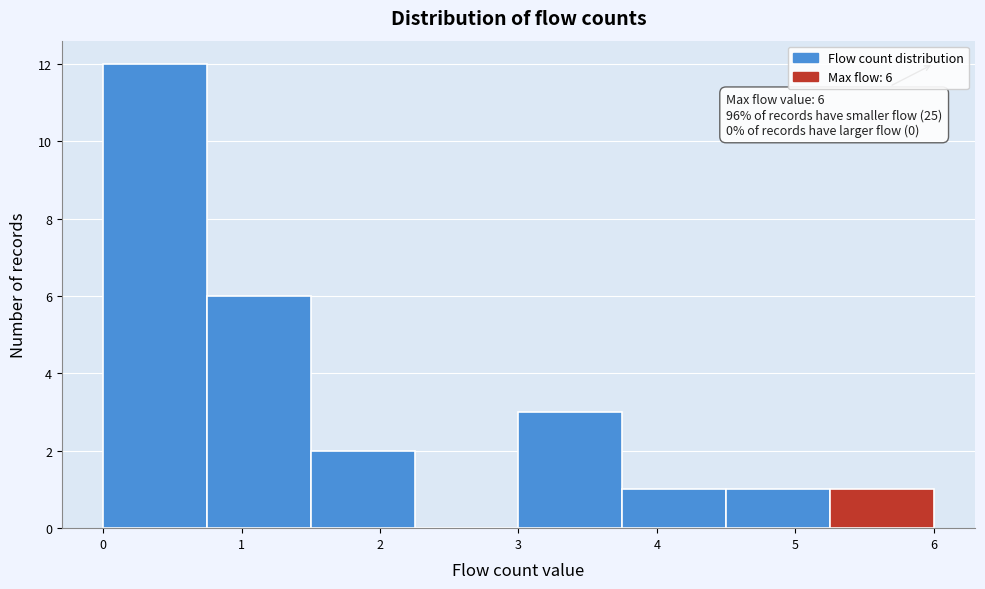

Which range on the x-axis has the tallest bar?

0.00 to 0.75